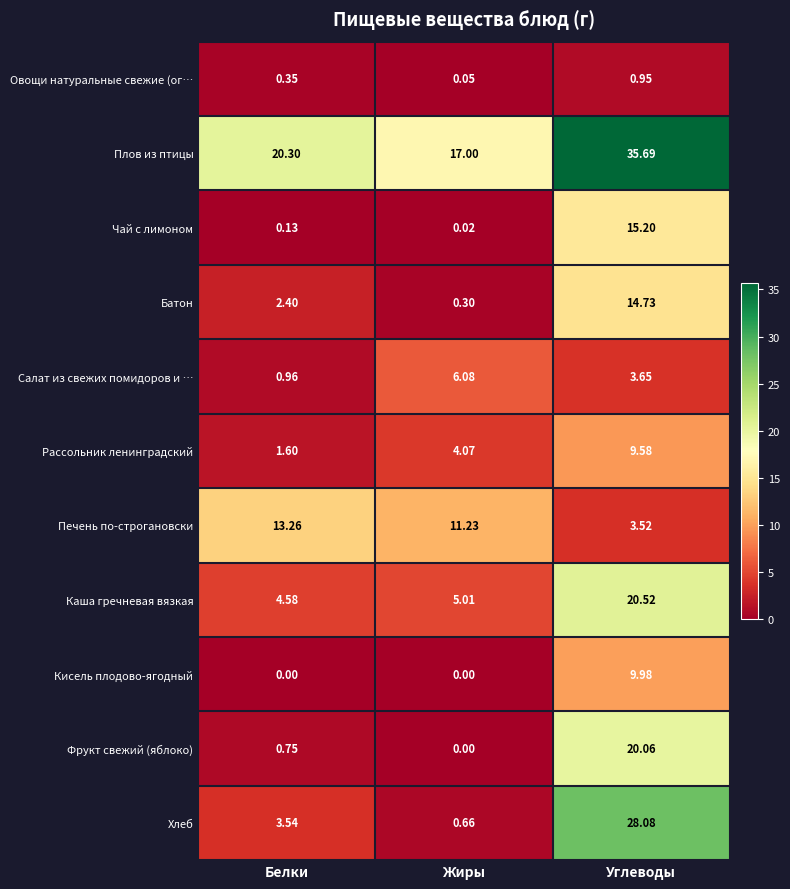

Which series has the largest total across all categories?

Плов из птицы